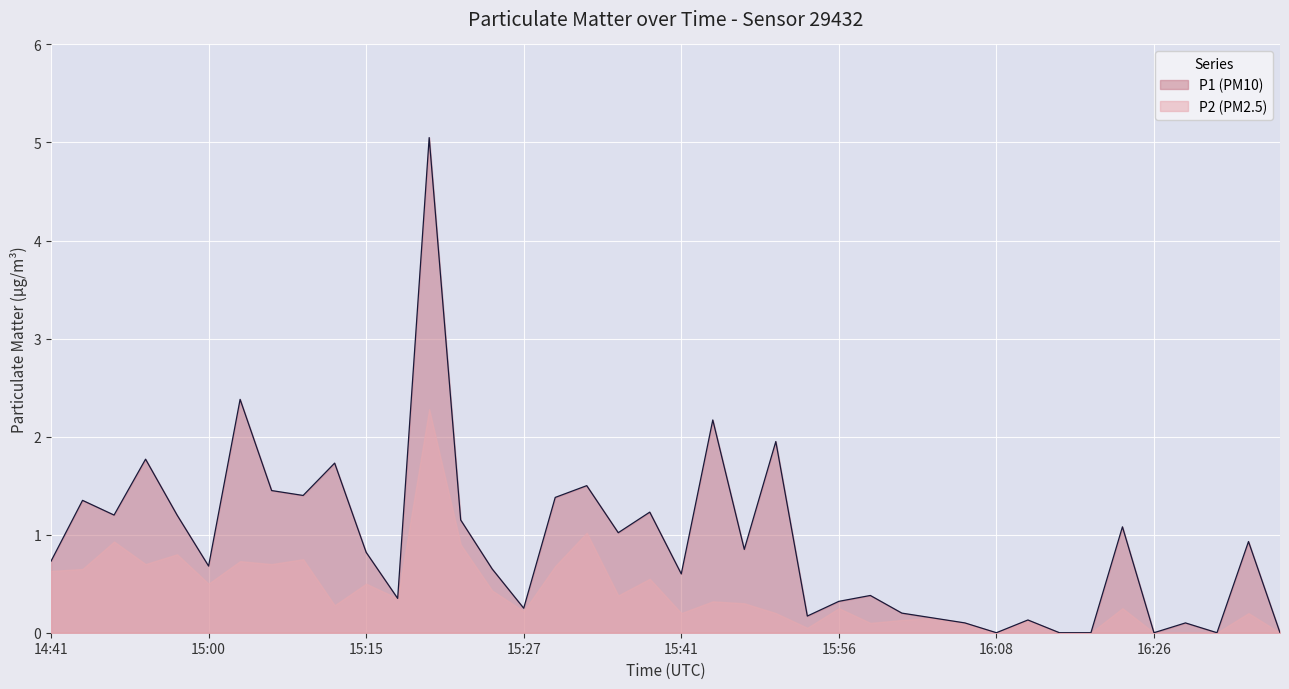

The chart shows a value of 0.7 at 15:05. True or false?

False